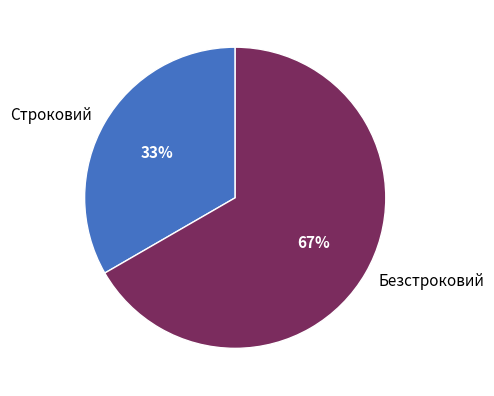

Is Безстроковий the majority of the pie?

Yes